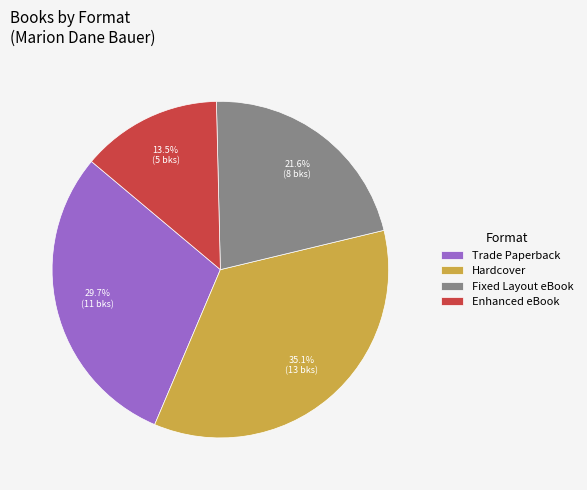

To the nearest percent, what is the average slice percentage?

25%